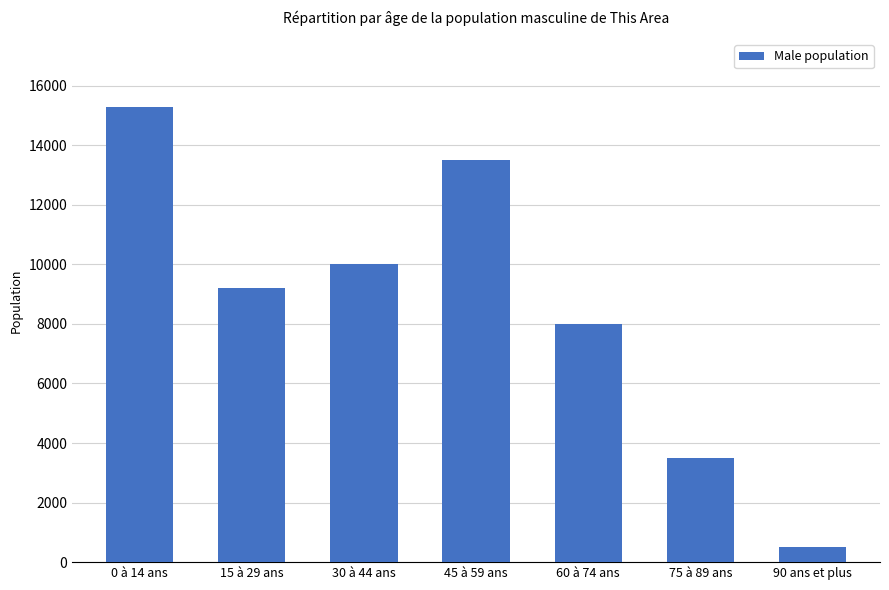

Are the bars grouped side by side (vs. stacked)?

No